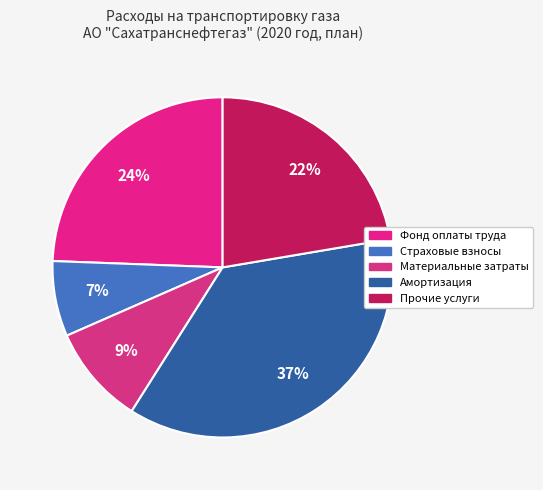

Count the number of slices in the pie.

5